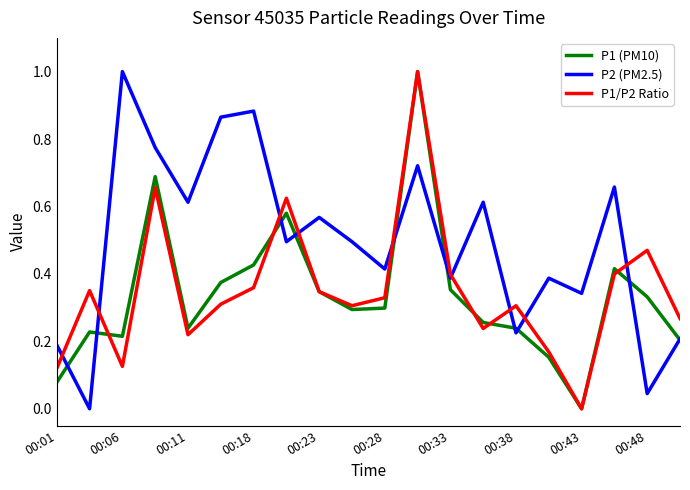

Which series has the largest total across all categories?

P2 (PM2.5)